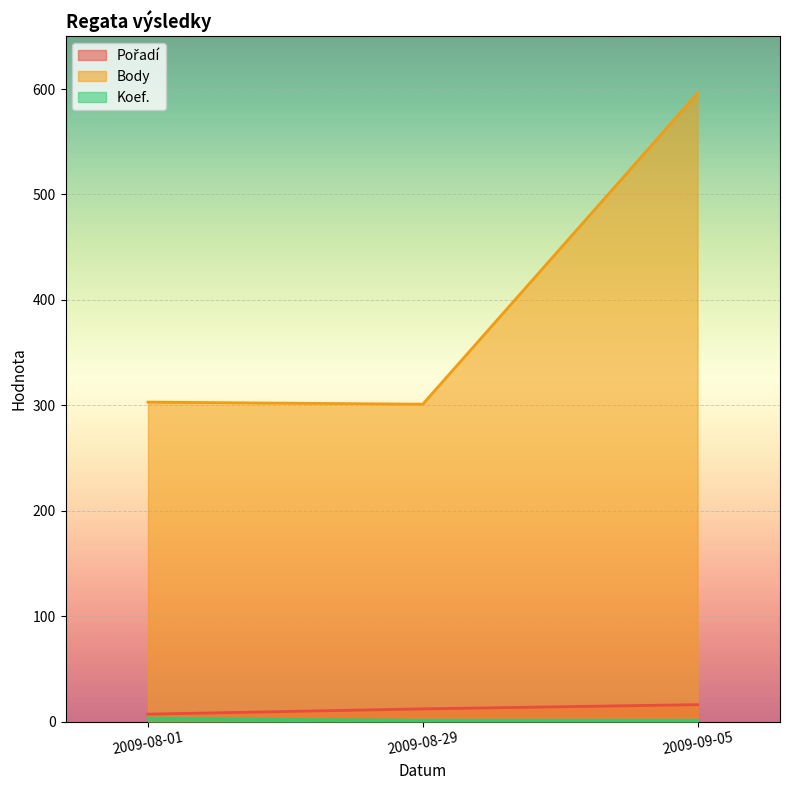

Count the number of data series in this chart.

3